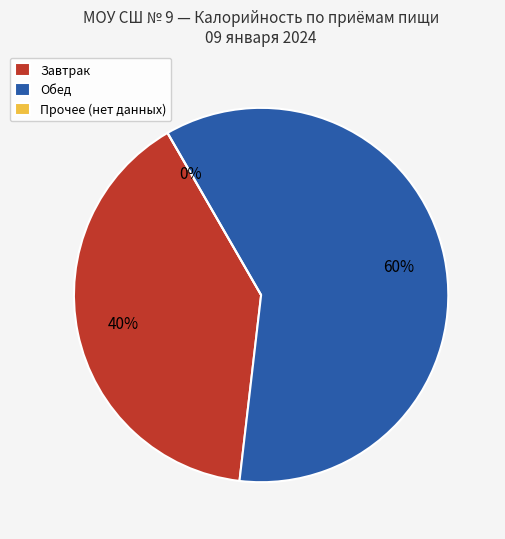

Is Ржаной the majority of the pie?

No